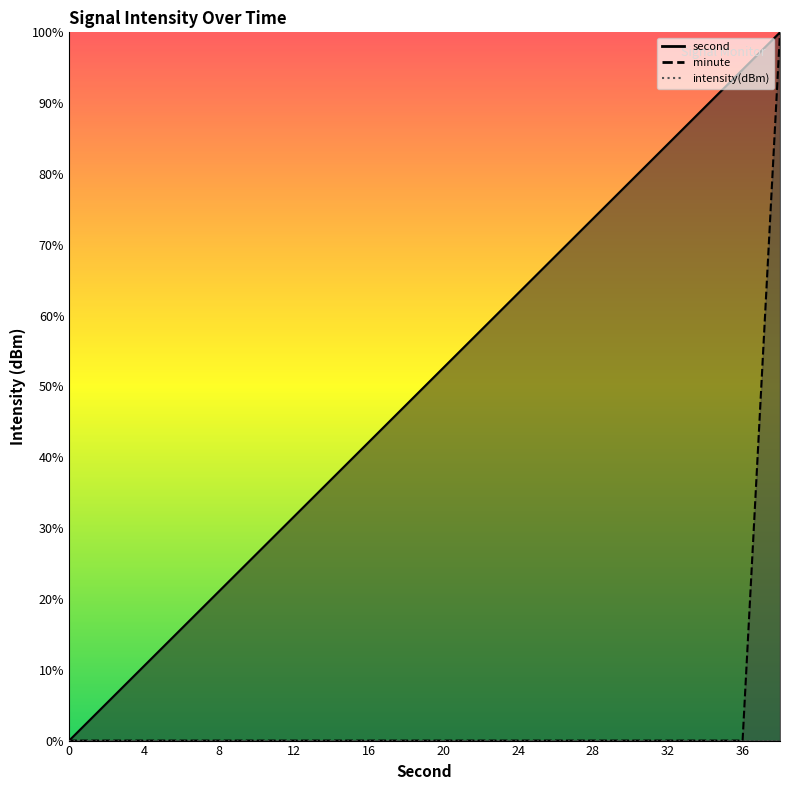

The minute series shows 0.0 at 10. True or false?

True